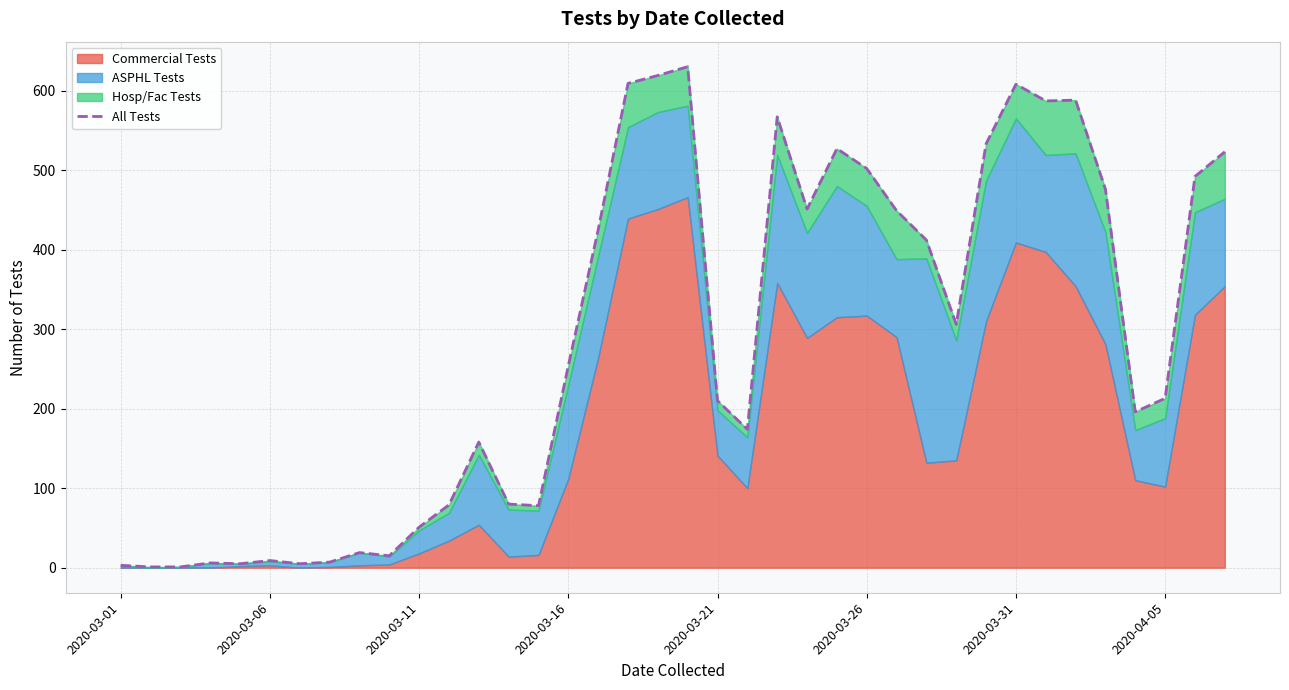

The chart shows a value of 24 at 9. True or false?

False